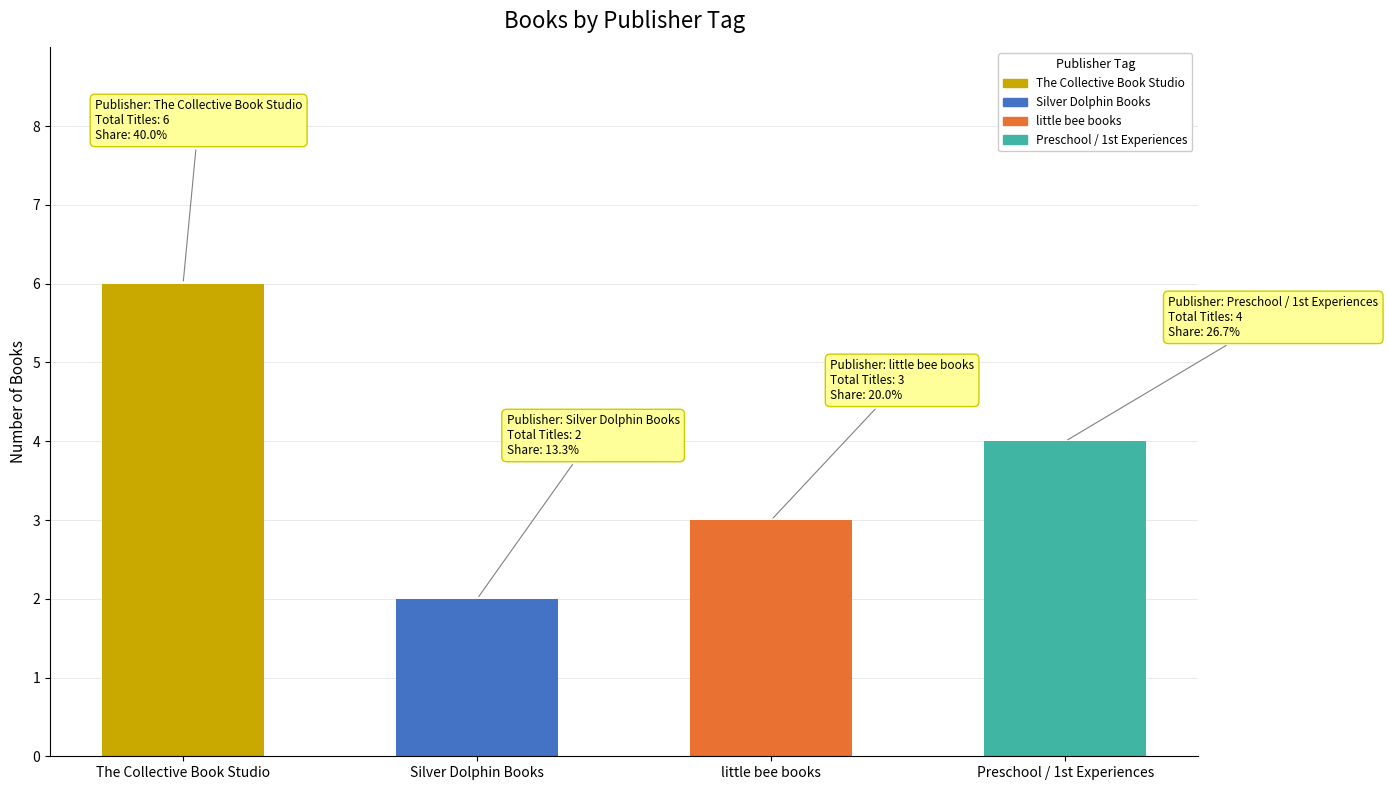

Is it true that the value at Preschool / 1st Experiences is 2?

False